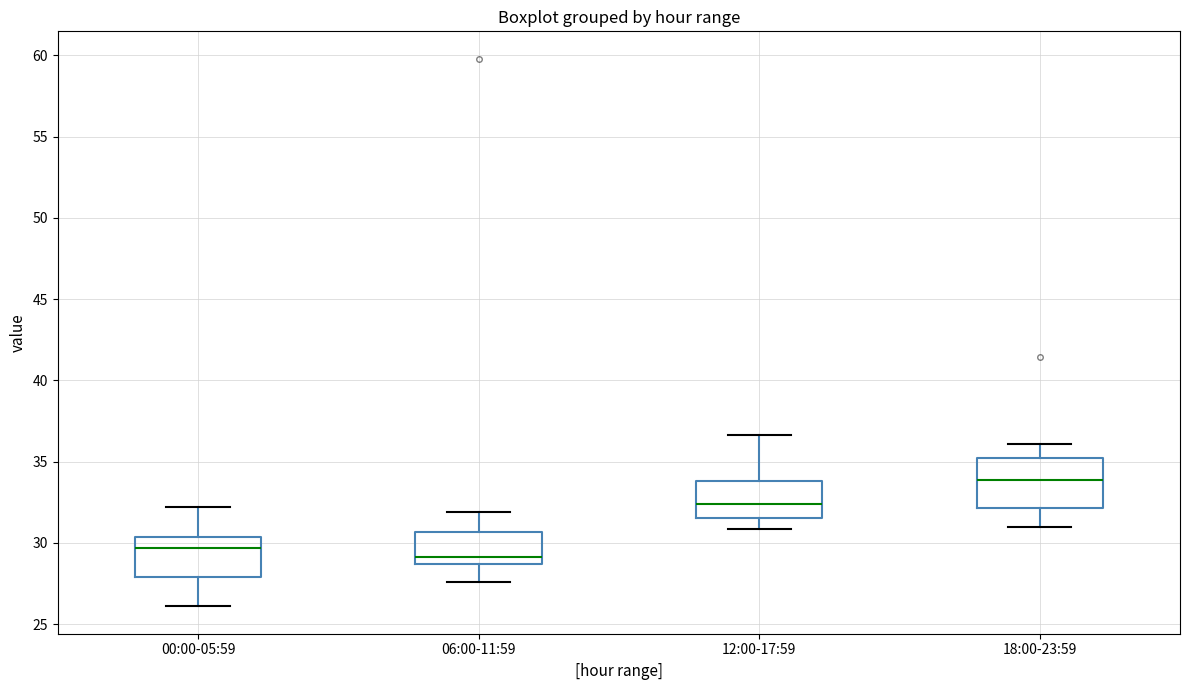

Comparing the boxes themselves (not the whiskers), which one is the tallest?

18:00-23:59